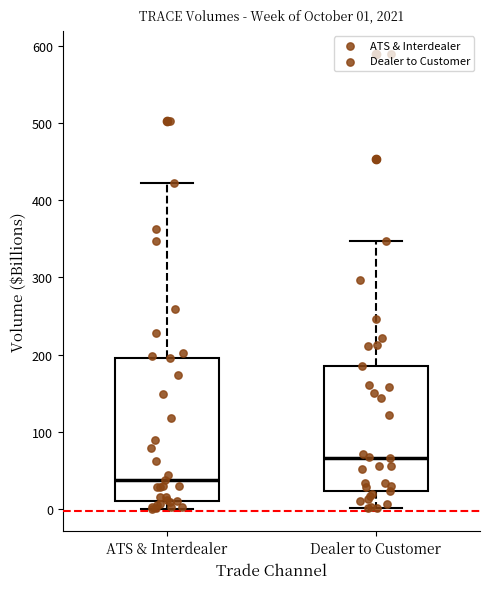

Which box is the tallest, from its lower edge to its upper edge?

ATS & Interdealer